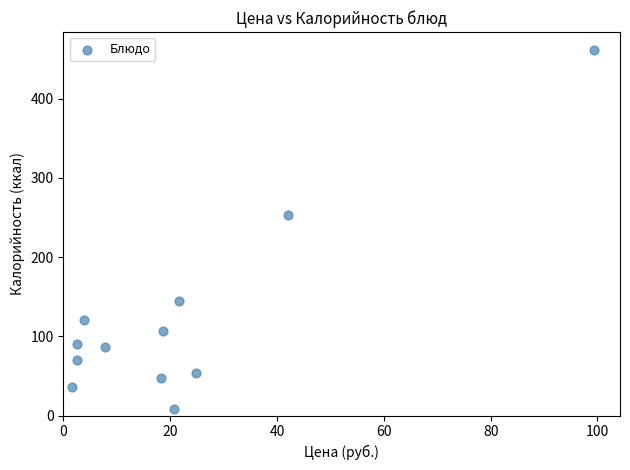

What is the average X value?

22.0